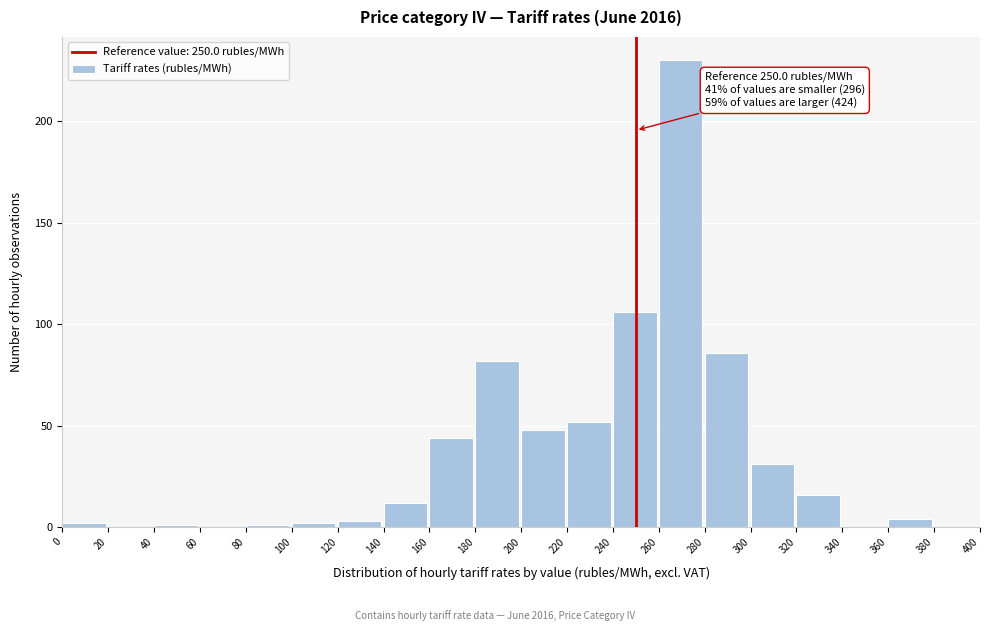

Over which range of the x-axis is the bar tallest?

260 to 280